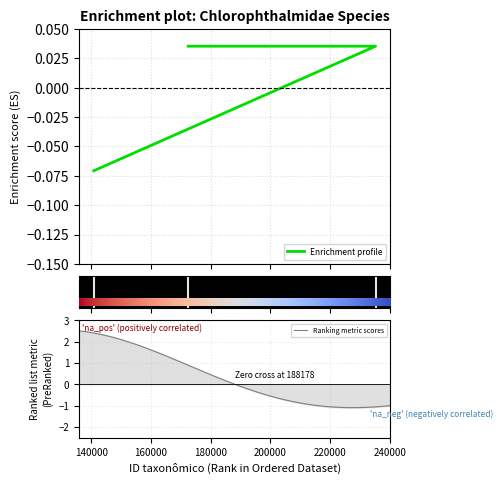

How many positive values are there?

2